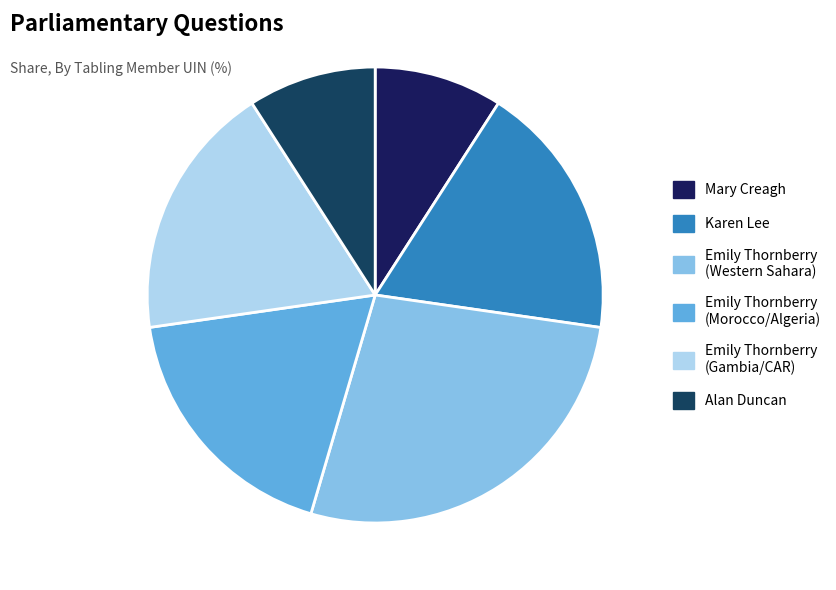

Does any single category account for the majority?

No